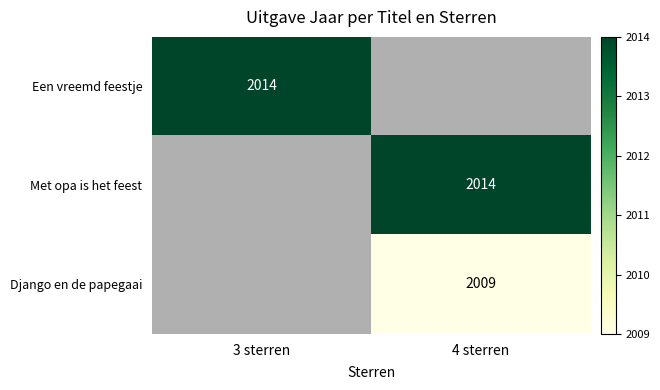

Rank the series by their maximum value, from highest to lowest.

Een vreemd feestje, Met opa is het feest, Django en de papegaai